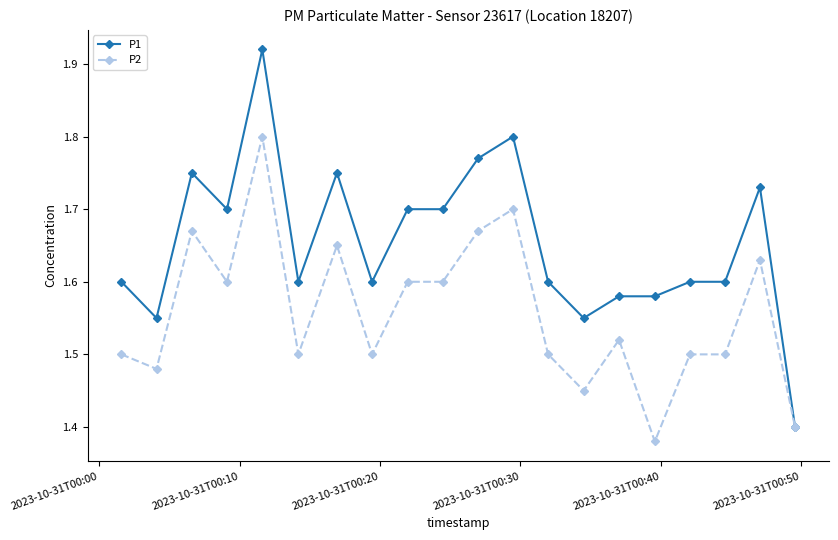

Which series has the largest range (max minus min)?

P1